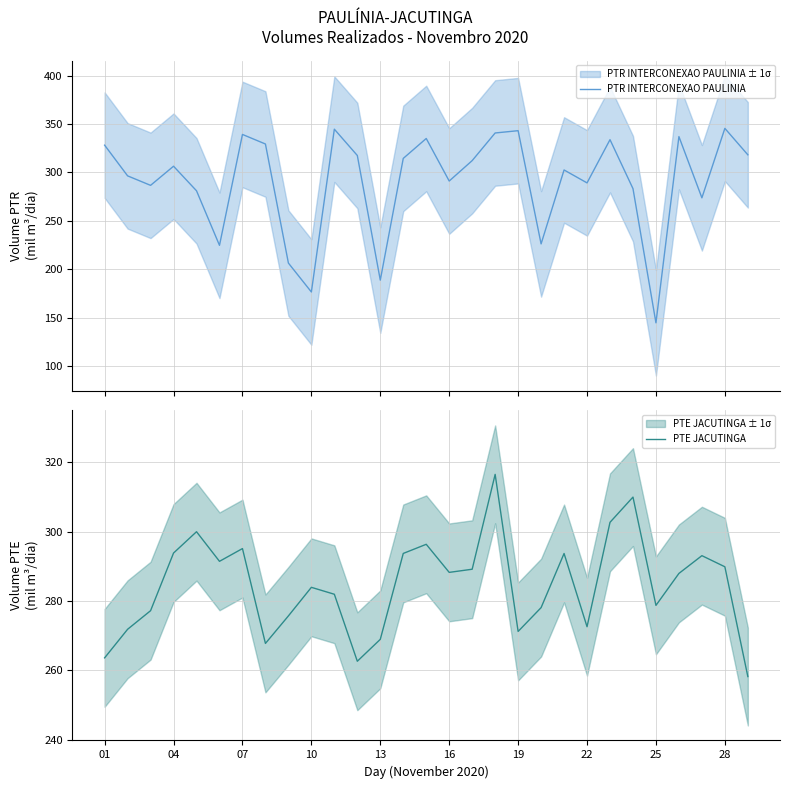

How many lines are shown in the chart?

2